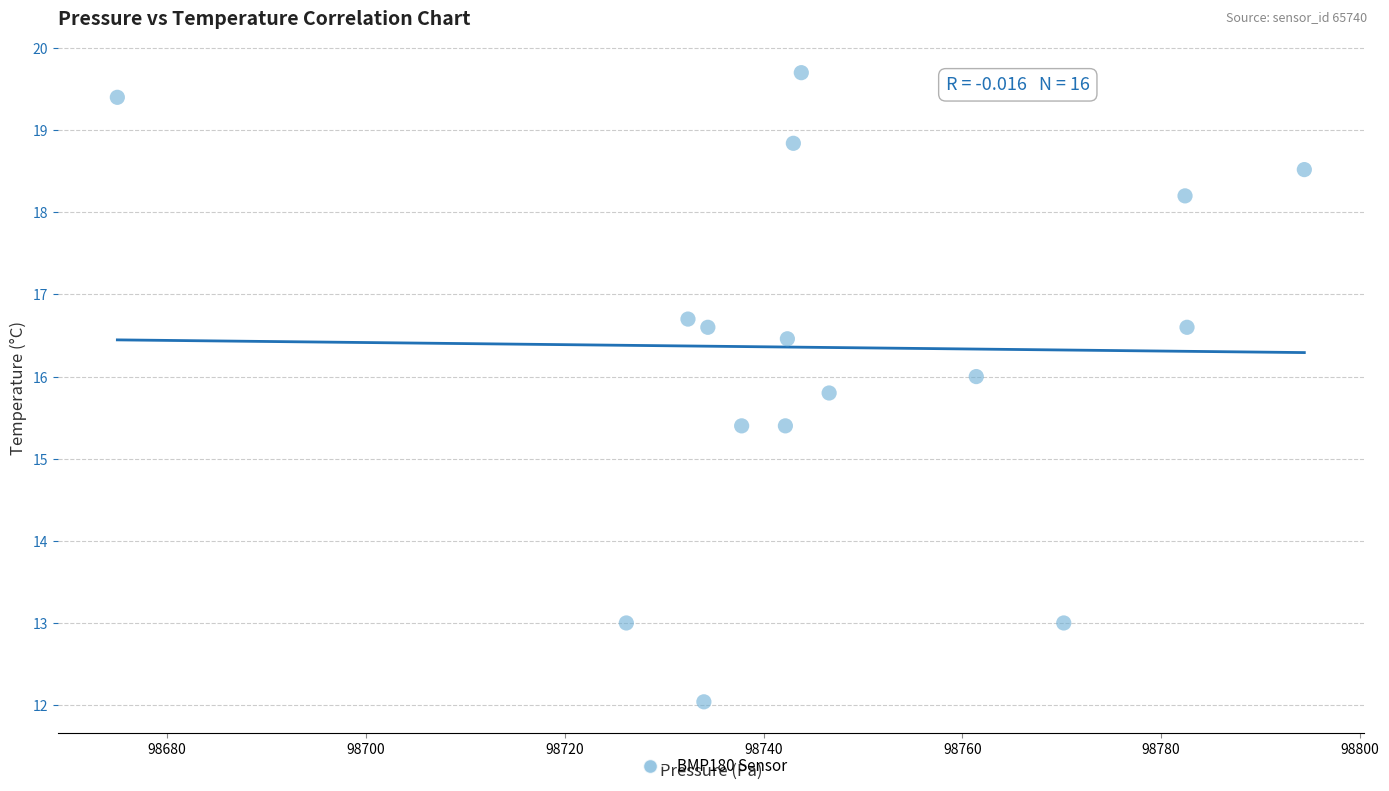

What is the range of Y values (max minus min)?

7.7